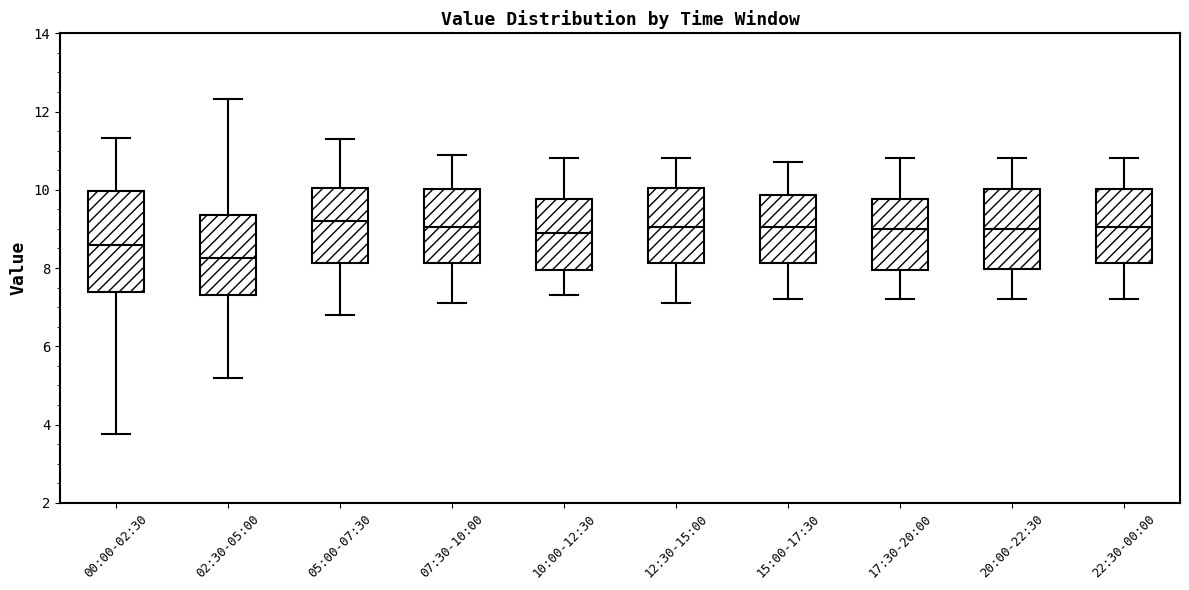

Where is the lower edge of the box for 22:30-00:00 on the y-axis? The values are not printed on the chart, so give them approximately, as read against the axis.

8.2